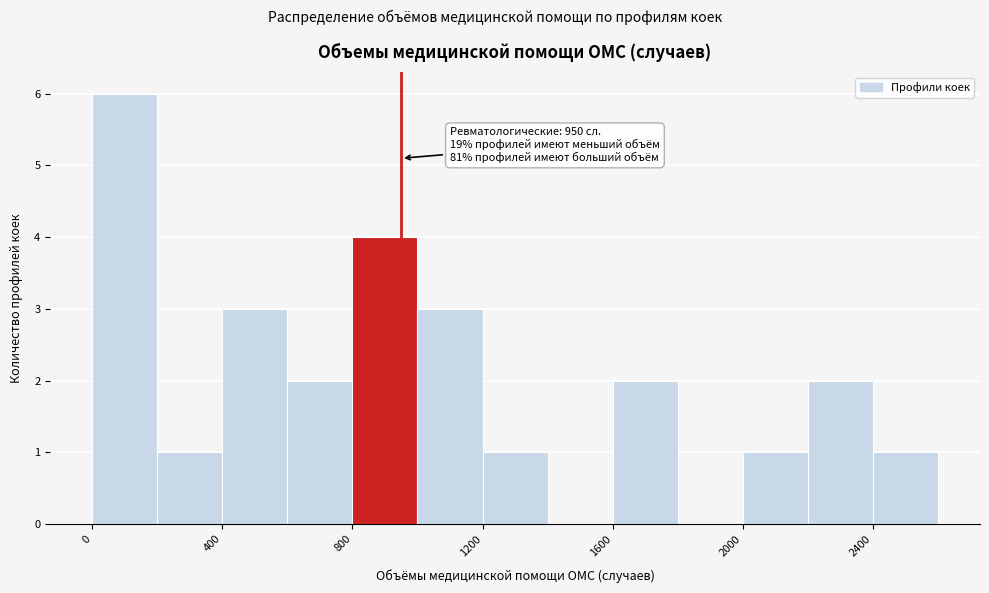

Over which range of the x-axis is the bar tallest?

0 to 200